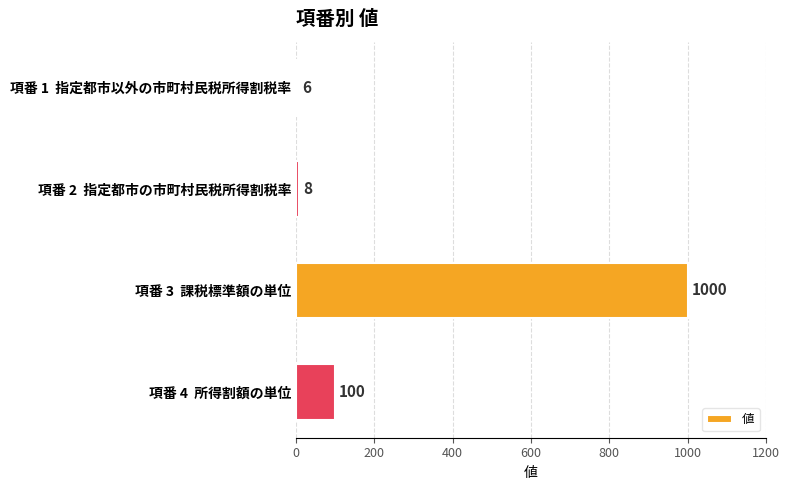

What is the sum of all values?

1114